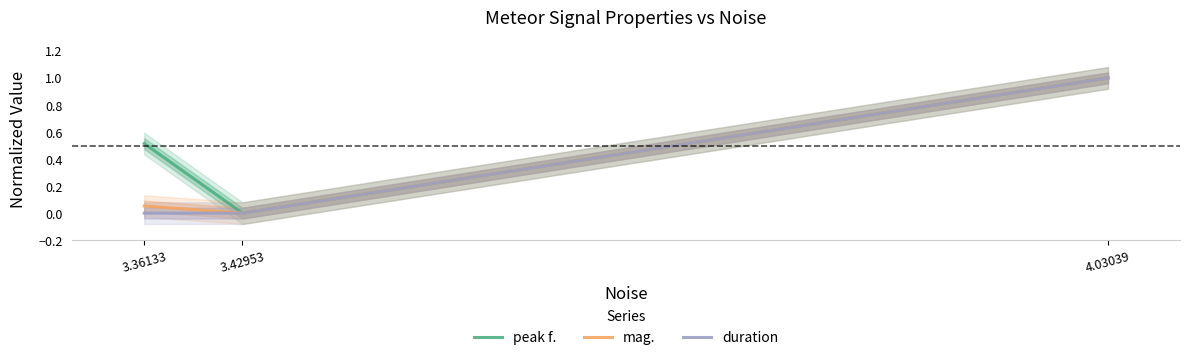

Rank the categories by mag. value from highest to lowest.

4.03039, 3.36133, 3.42953